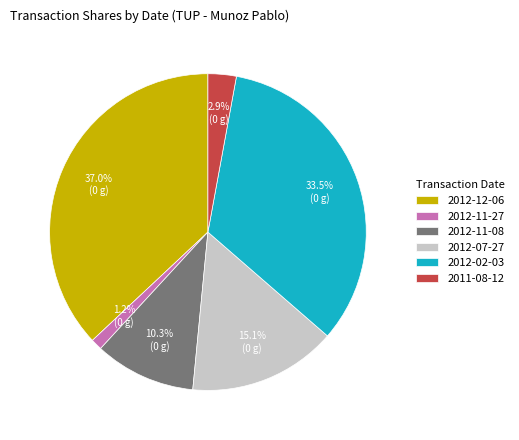

To the nearest percent, what portion does 2012-11-27 represent?

1%